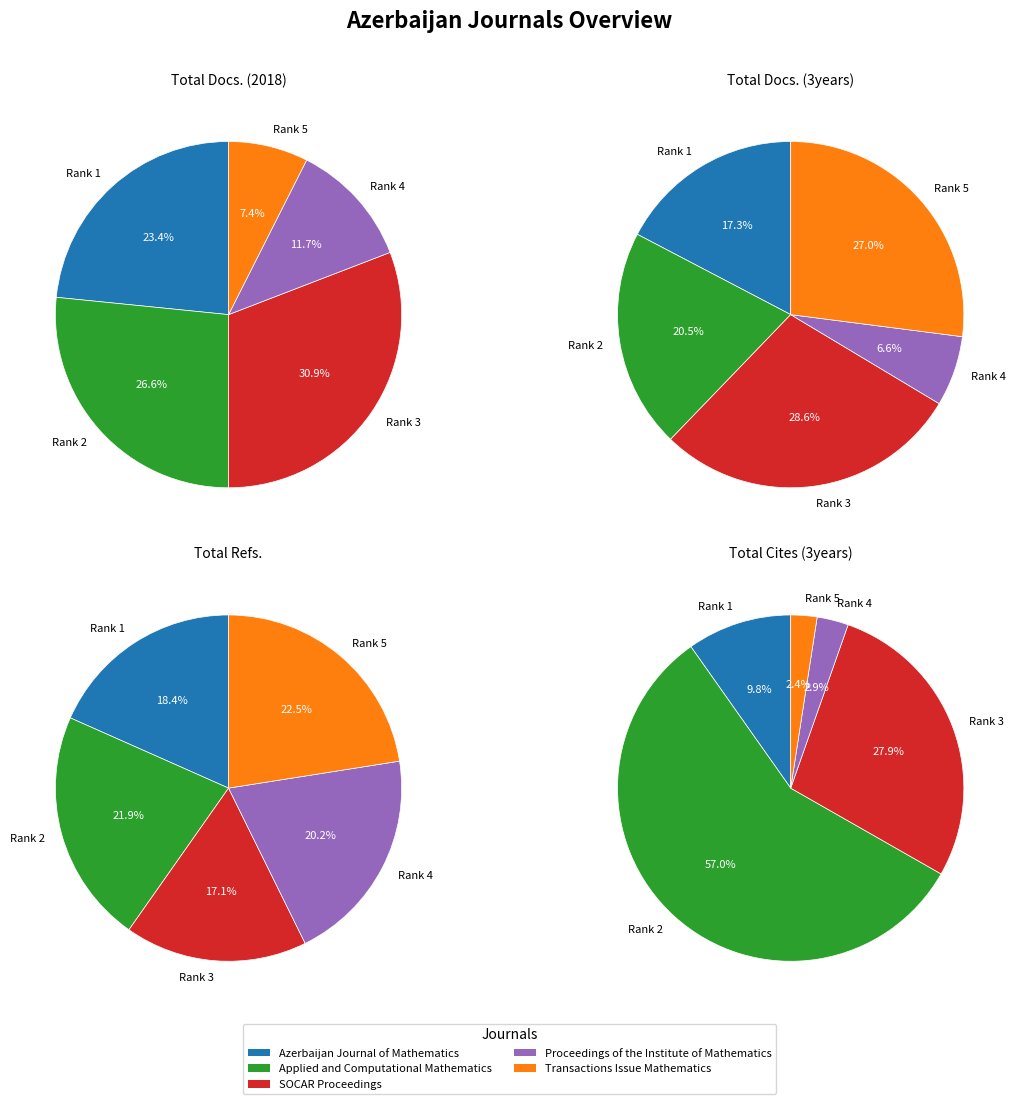

Rank the categories by Total Refs. value from highest to lowest.

Transactions Issue Mathematics, Applied and Computational Mathematics, Proceedings of the Institute of Mathematics, Azerbaijan Journal of Mathematics, SOCAR Proceedings